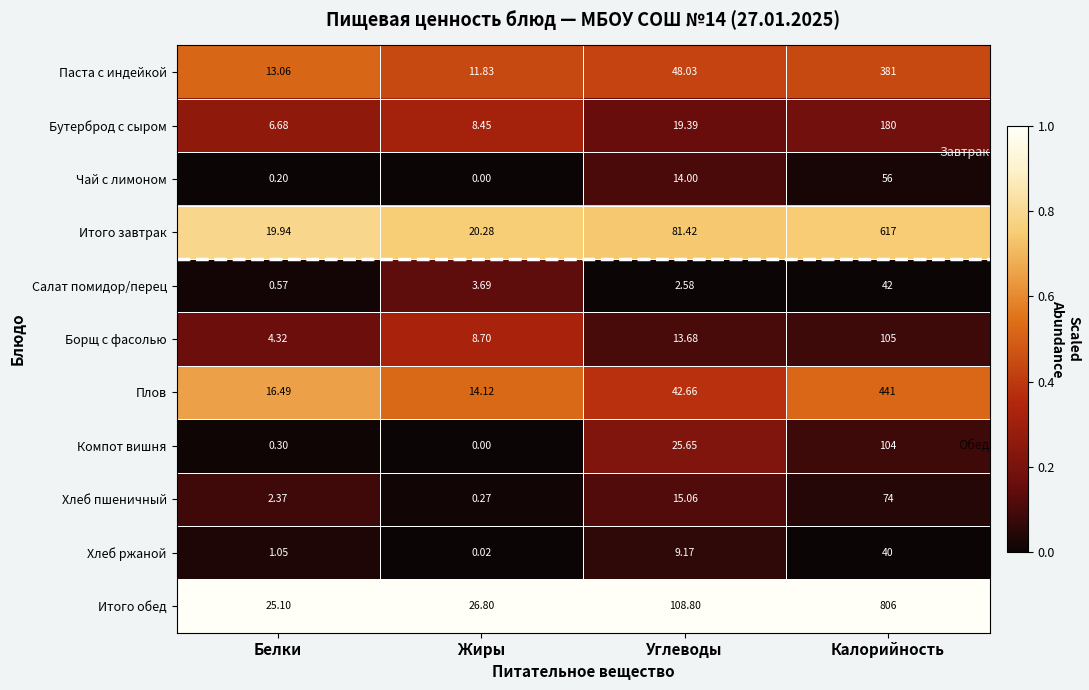

Rank the series by their maximum value, from lowest to highest.

Хлеб ржаной, Салат помидор/перец, Чай с лимоном, Хлеб пшеничный, Компот вишня, Борщ с фасолью, Бутерброд с сыром, Паста с индейкой, Плов, Итого завтрак, Итого обед